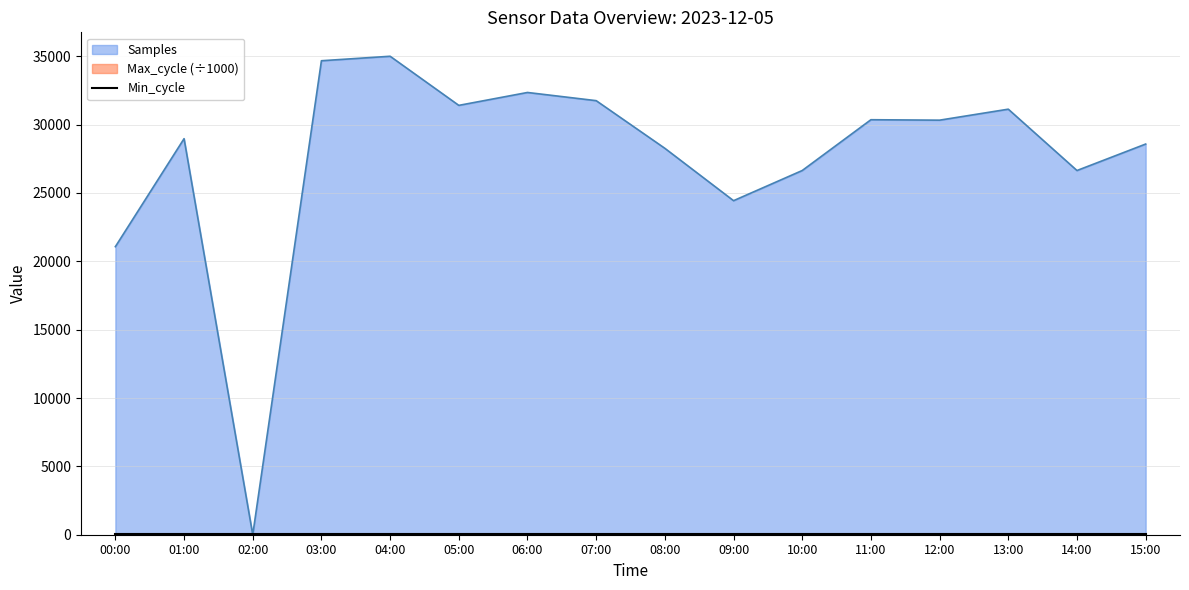

Which label corresponds to the smallest value in the chart?

02:00